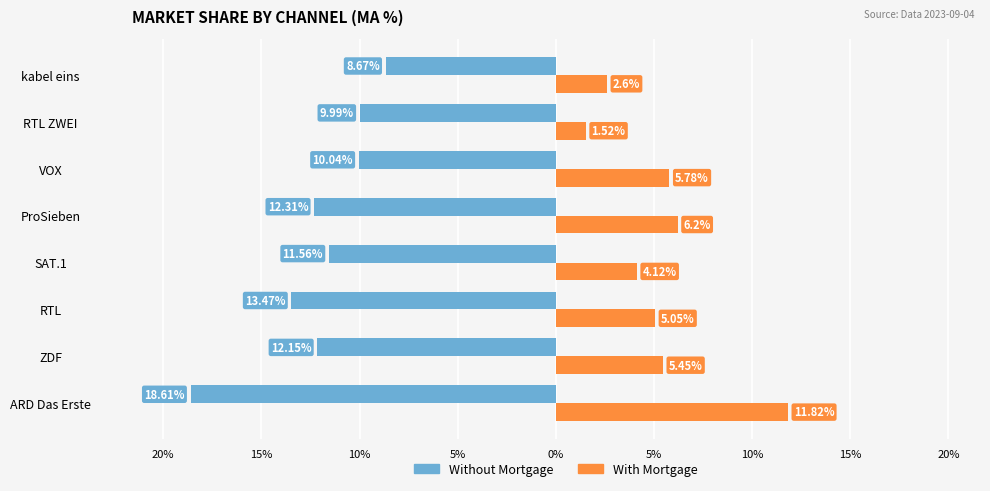

What are all the series names shown in the legend?

Without Mortgage, With Mortgage